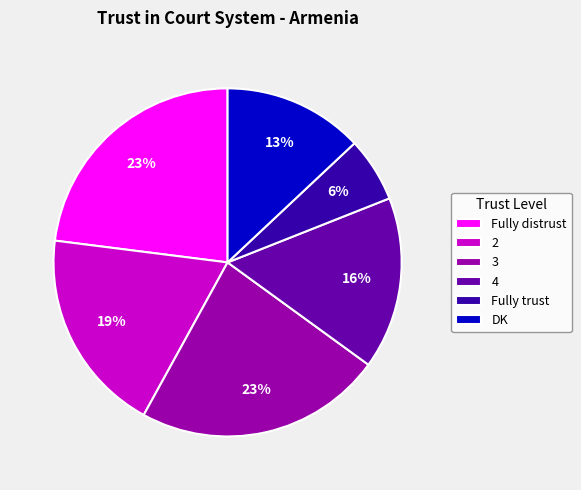

What is the smallest slice in the pie chart?

Fully trust